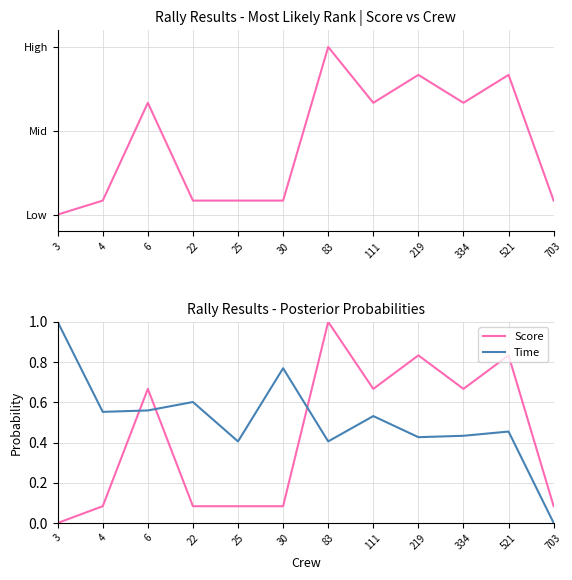

What is the maximum value for Time?

1.0